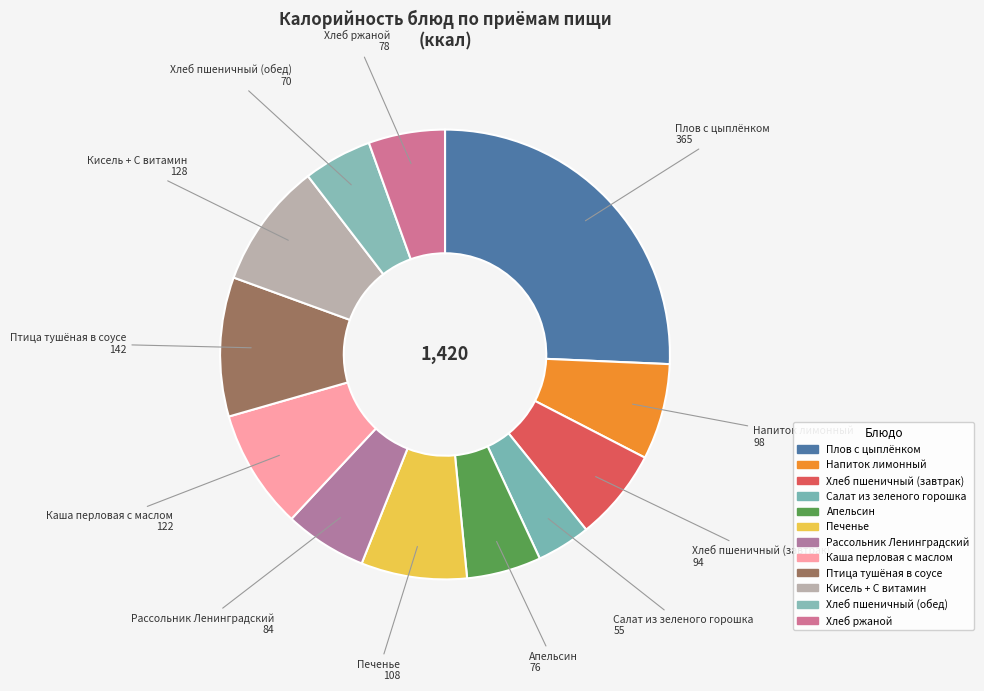

Approximately how many times larger is the value at Хлеб ржаной compared to Рассольник Ленинградский?

0.9